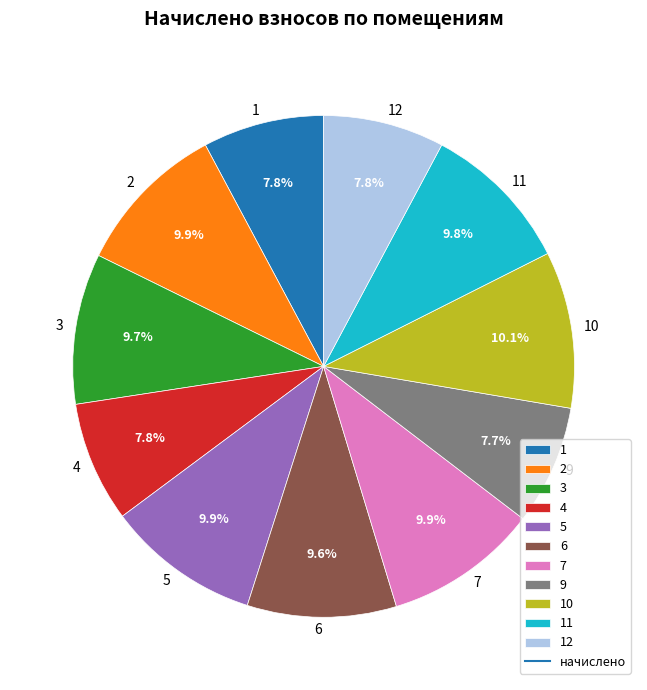

What percentage do 3 and 6 together represent?

19.3%